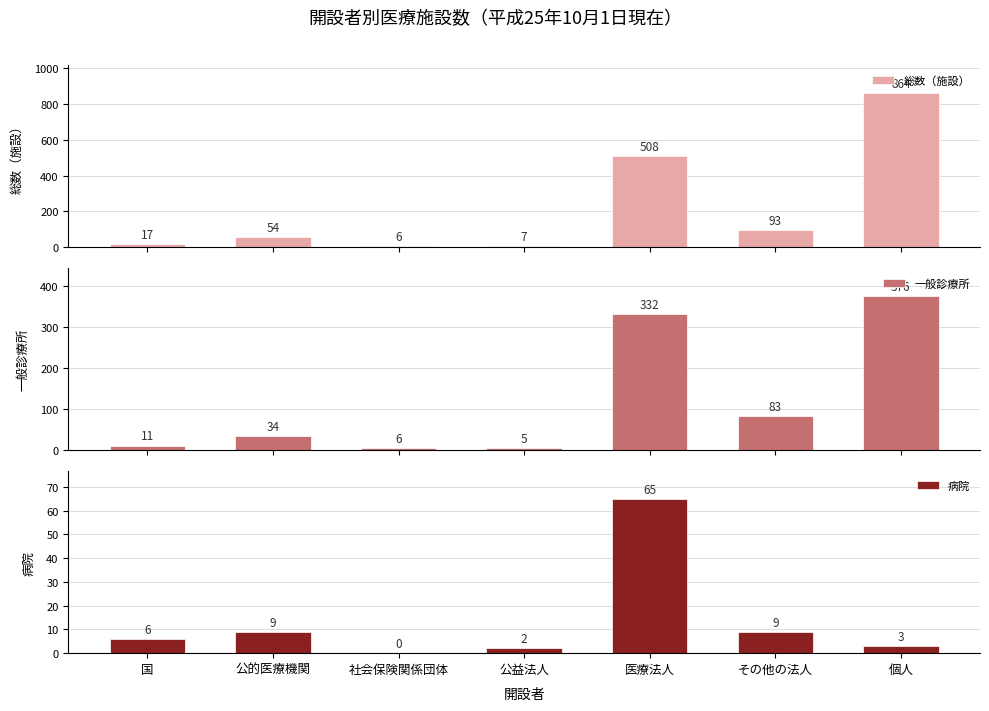

At which label does 総数（施設） reach its peak?

個人